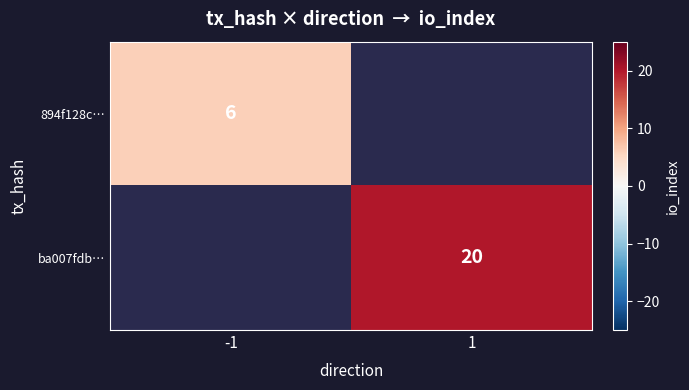

At how many categories does at least one series exceed 7?

1